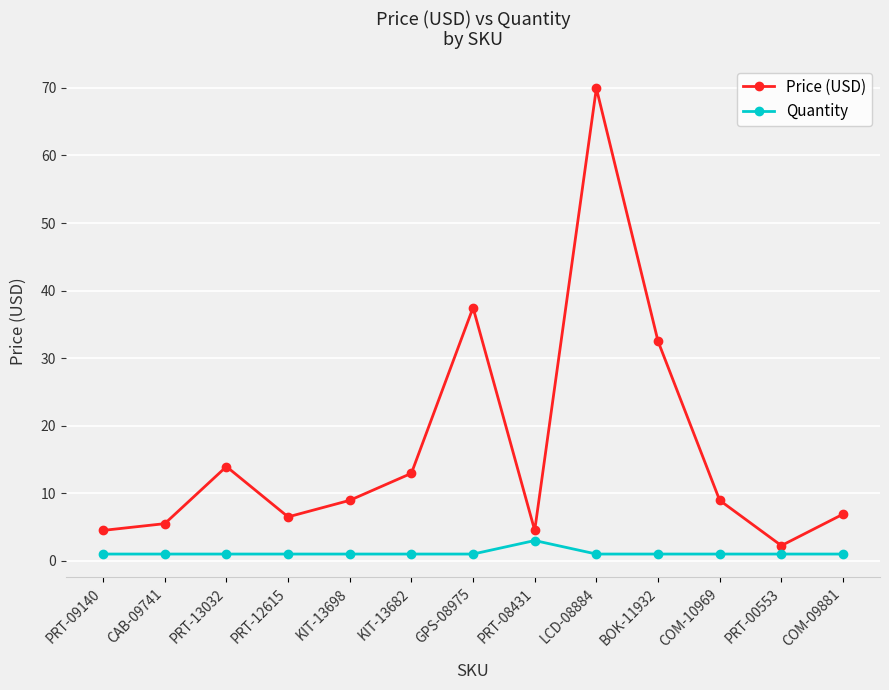

Which series has the largest total across all categories?

Price (USD)